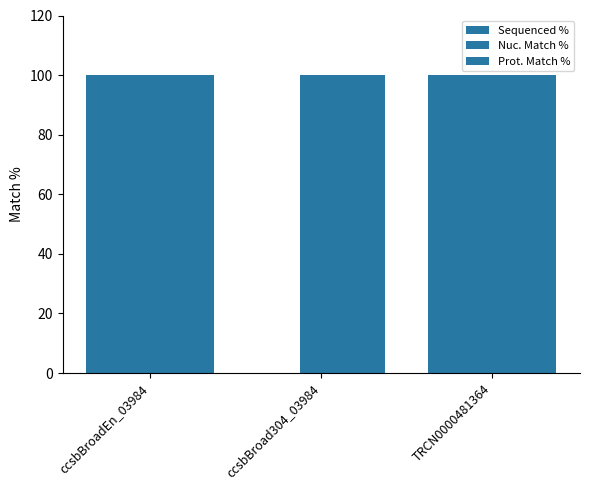

Reading left to right, list all the values displayed in this chart.

Sequenced %: 100	0	100
Nuc. Match %: 100	100	100
Prot. Match %: 100	100	100